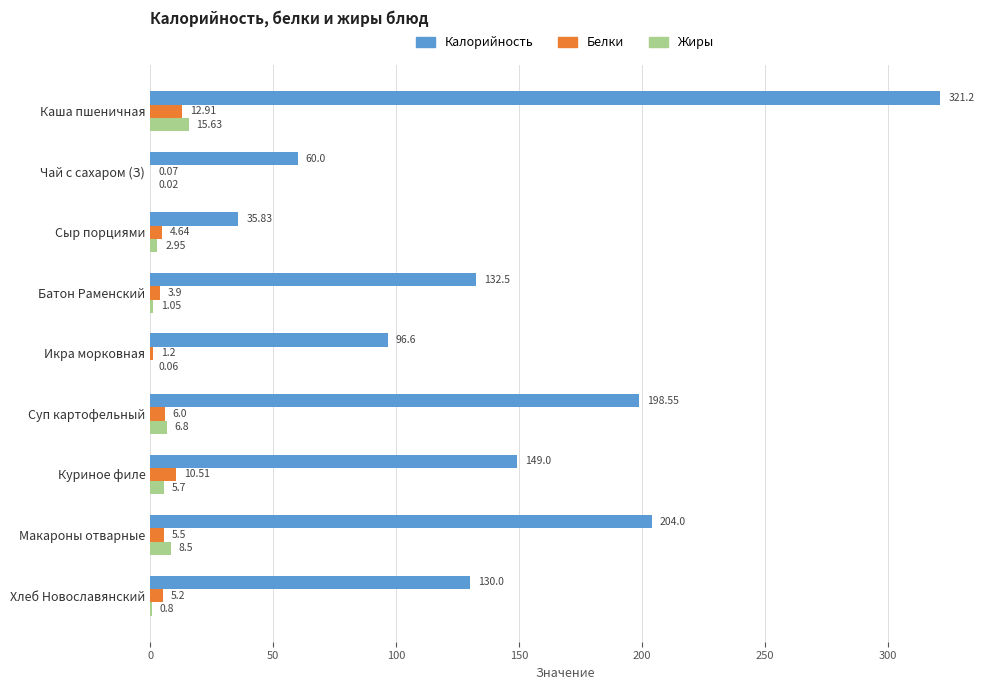

At which label is Белки closest to 6?

Суп картофельный